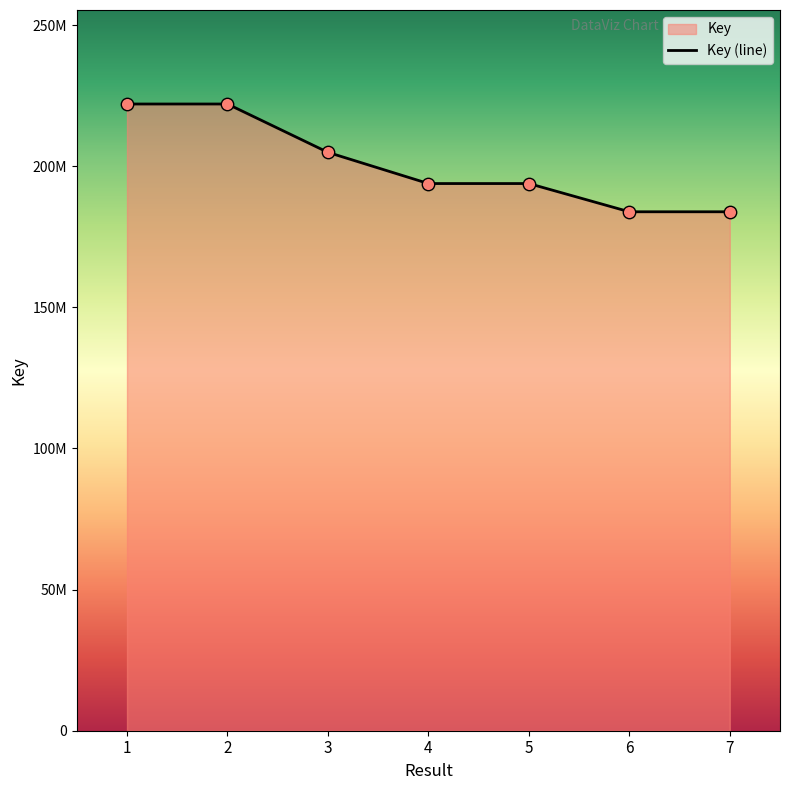

Approximately how many times larger is the value at 3 compared to 2?

0.9